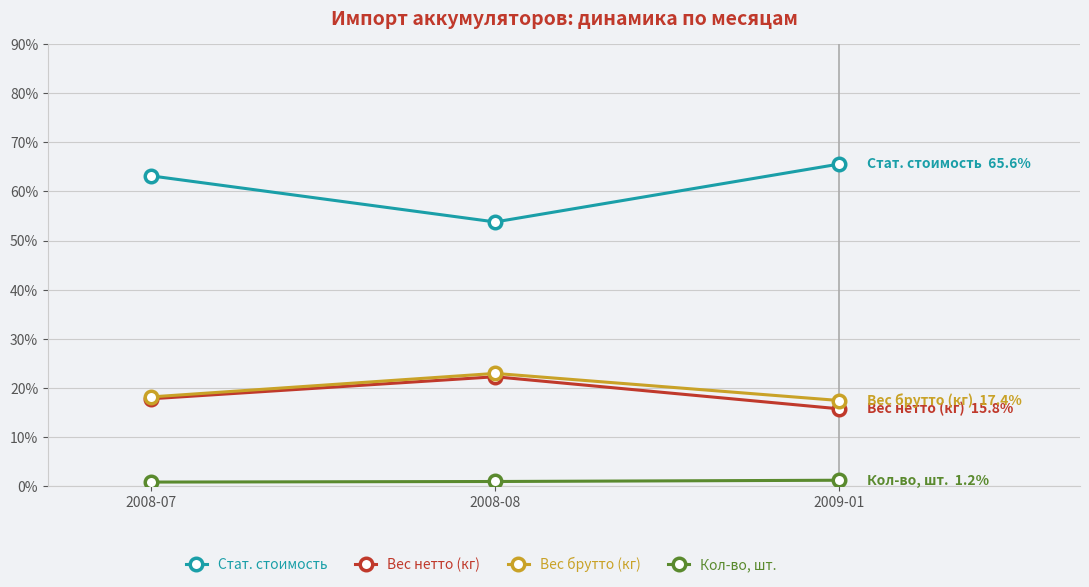

Is the value of Стат. стоимость at 2008-08 greater than the value of Вес нетто (кг) at 2009-01?

Yes